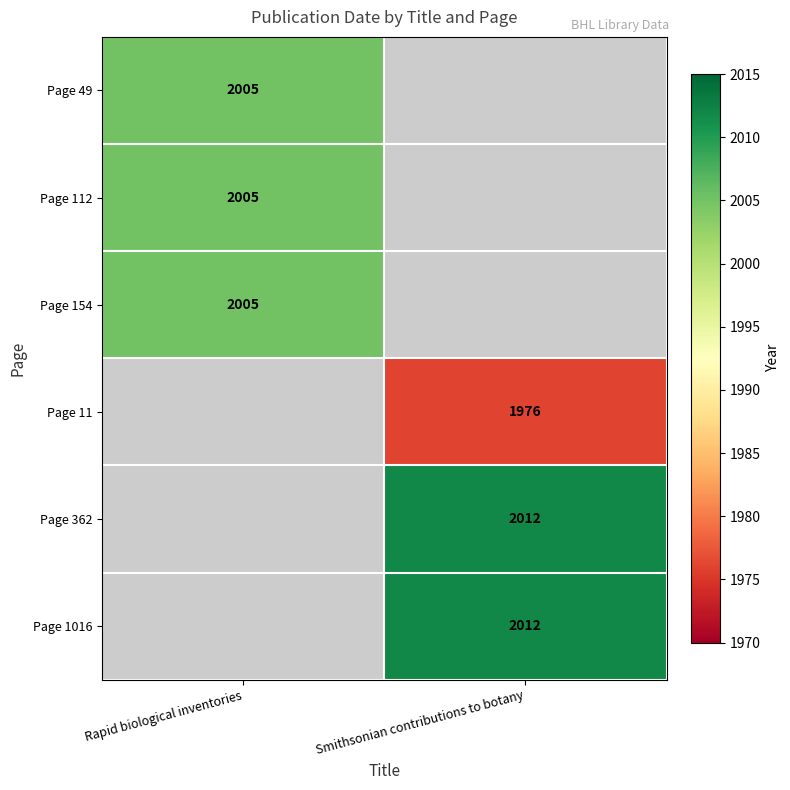

True or false: Page 1016 has a value of 3550 at Smithsonian contributions to botany.

False